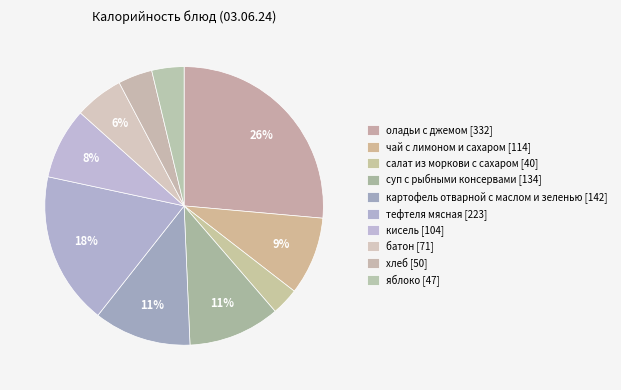

To the nearest percent, what is the average slice percentage?

10%